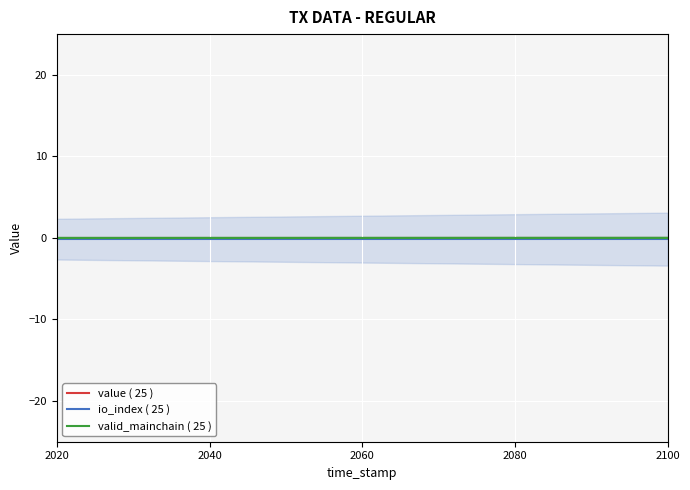

True or false: valid_mainchain ( 25 ) and io_index ( 25 ) intersect in this chart.

False